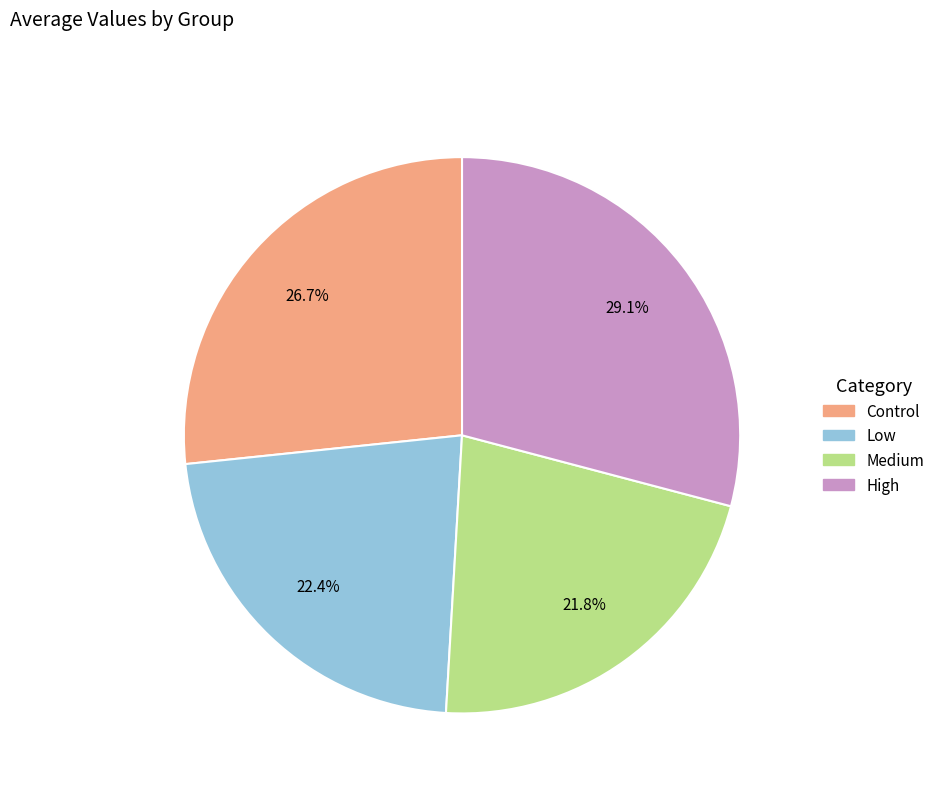

True or false: High accounts for 29% of the total.

True